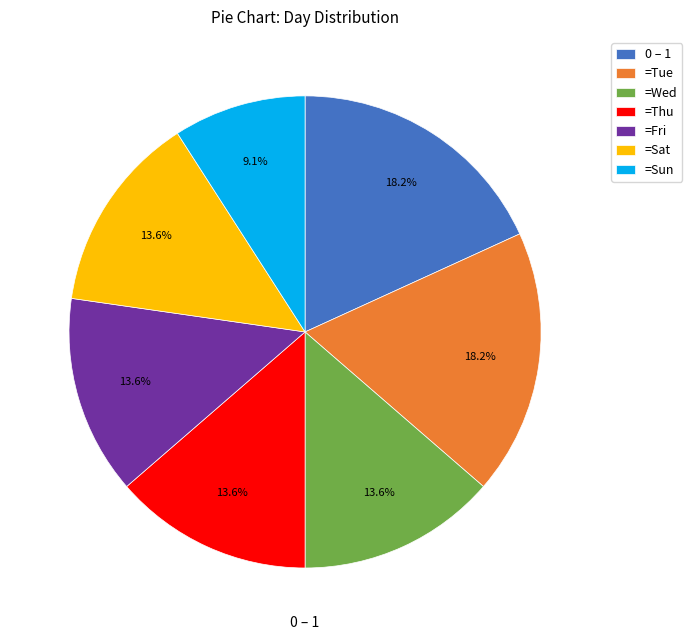

Combined, do =Tue and =Wed account for over 50%?

No